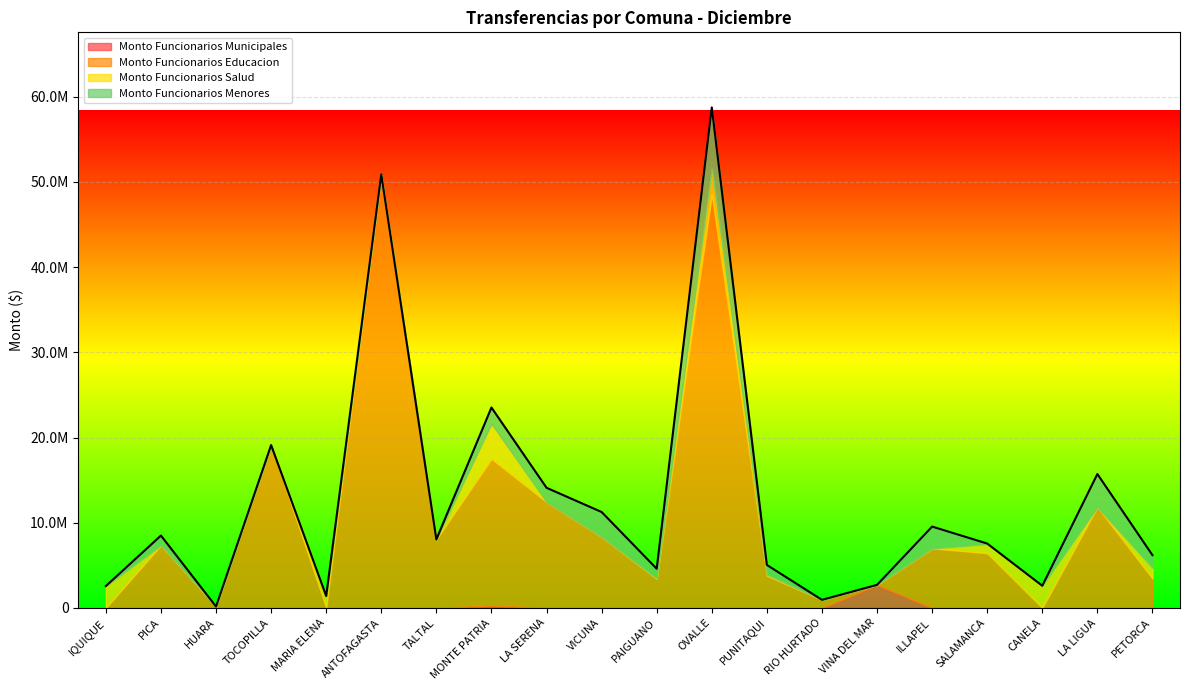

Count the number of data series in this chart.

4